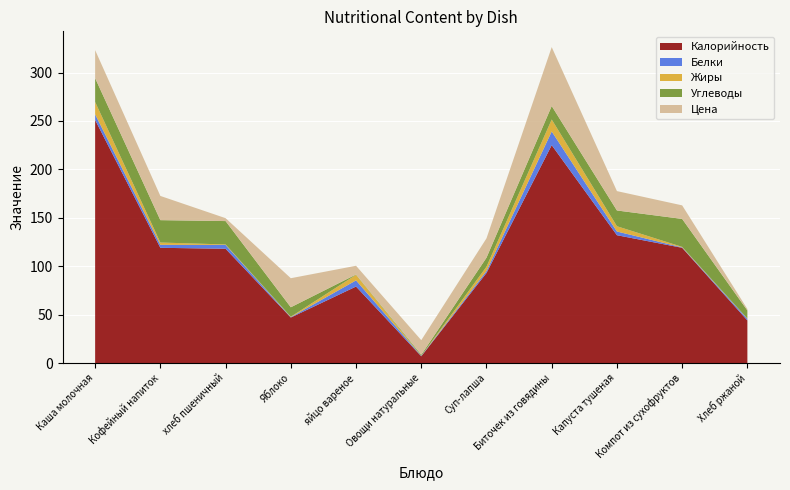

Reading left to right, extract all data points from this chart.

Калорийность: Каша молочная=251.0	Кофейный напиток=119.0	хлеб пшеничный=118.0	Яблоко=47.0	яйцо вареное=79.0	Овощи натуральные=7.0	Суп-лапша=93.0	Биточек из говядины=225.0	Капуста тушеная=132.0	Компот из сухофруктов=119.0	Хлеб ржаной=44.0
Белки: Каша молочная=5.9	Кофейный напиток=3.0	хлеб пшеничный=4.0	Яблоко=0.4	яйцо вареное=6.3	Овощи натуральные=0.4	Суп-лапша=2.0	Биточек из говядины=14.1	Капуста тушеная=3.8	Компот из сухофруктов=0.4	Хлеб ржаной=1.6
Жиры: Каша молочная=12.7	Кофейный напиток=2.4	хлеб пшеничный=0.5	Яблоко=0.4	яйцо вареное=5.8	Овощи натуральные=0.1	Суп-лапша=4.4	Биточек из говядины=12.3	Капуста тушеная=5.4	Компот из сухофруктов=0.5	Хлеб ржаной=0.3
Углеводы: Каша молочная=24.6	Кофейный напиток=23.1	хлеб пшеничный=24.1	Яблоко=9.8	яйцо вареное=0.3	Овощи натуральные=1.1	Суп-лапша=9.3	Биточек из говядины=13.9	Капуста тушеная=16.3	Компот из сухофруктов=28.9	Хлеб ржаной=8.3
Цена: Каша молочная=28.9	Кофейный напиток=25.0	хлеб пшеничный=3.0	Яблоко=30.0	яйцо вареное=9.0	Овощи натуральные=15.0	Суп-лапша=20.0	Биточек из говядины=60.8	Капуста тушеная=20.0	Компот из сухофруктов=14.0	Хлеб ржаной=1.5